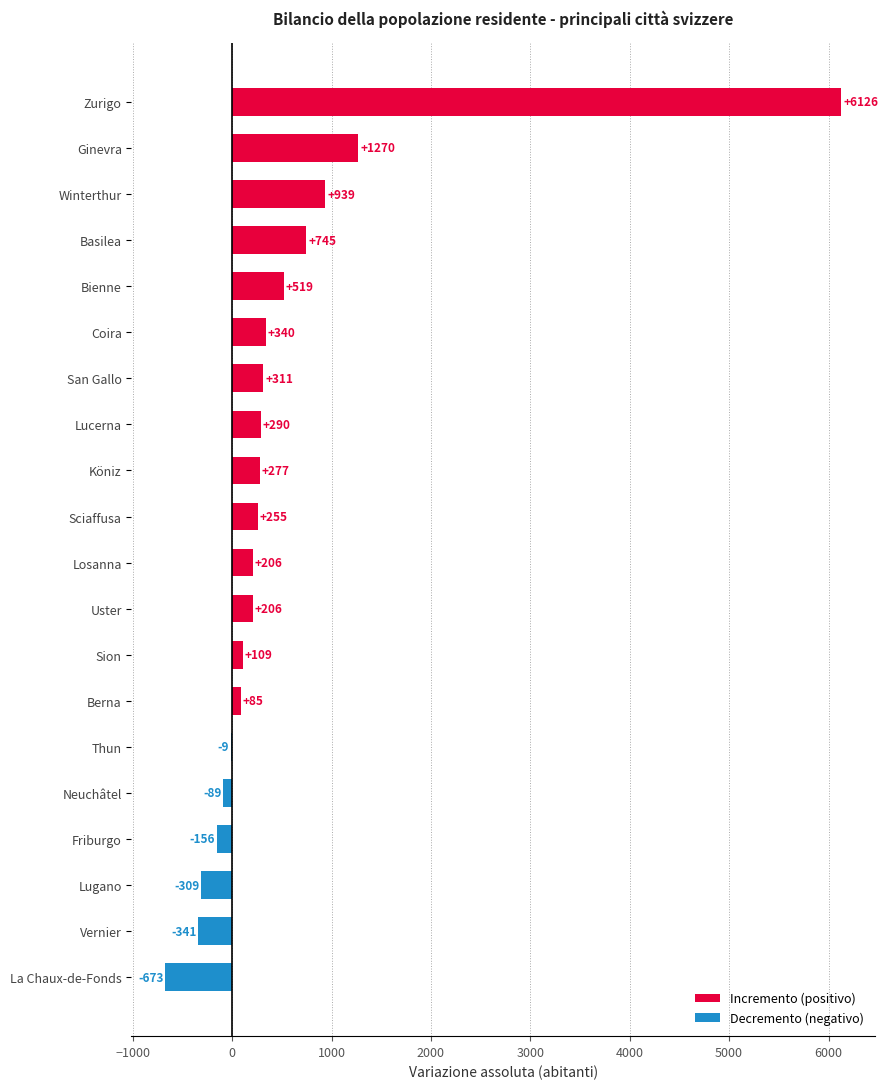

What is the sum of the values at Winterthur and Losanna?

1145